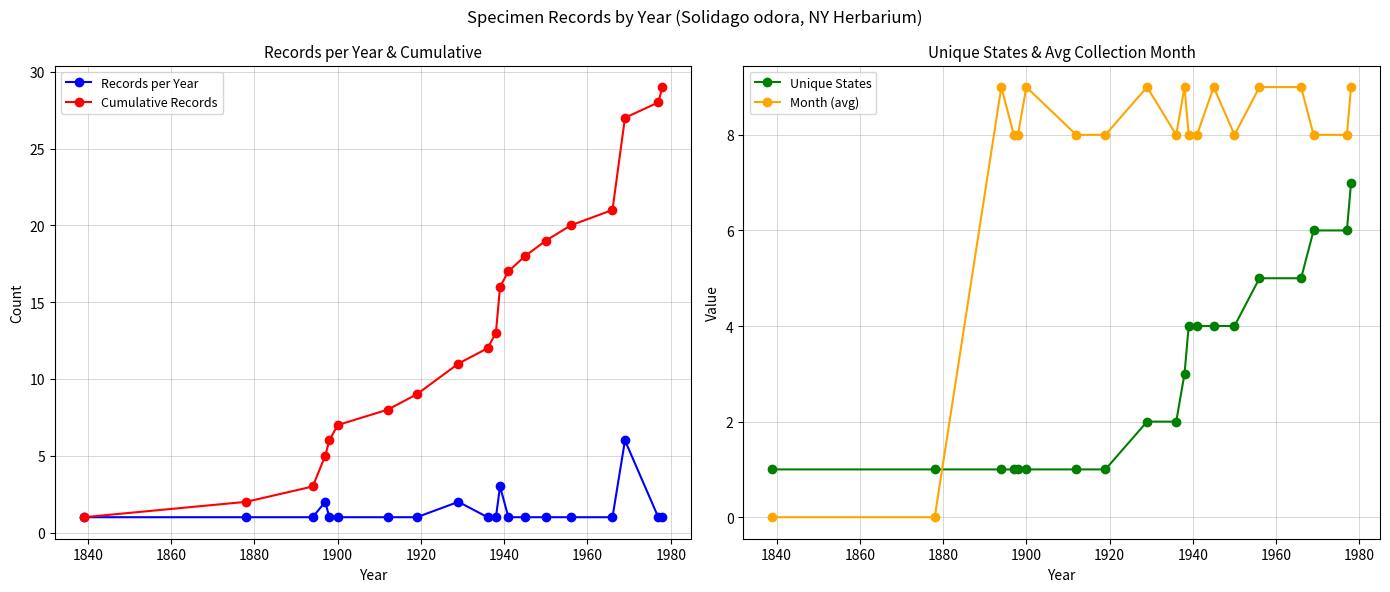

True or false: Unique States and Records per Year intersect in this chart.

False